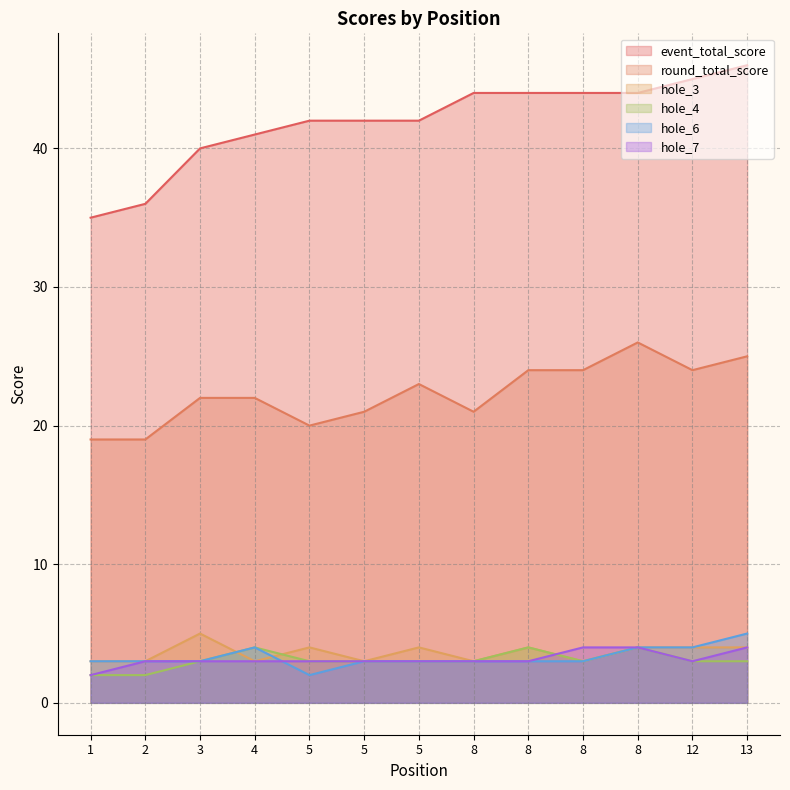

Which series has the widest spread of values?

event_total_score